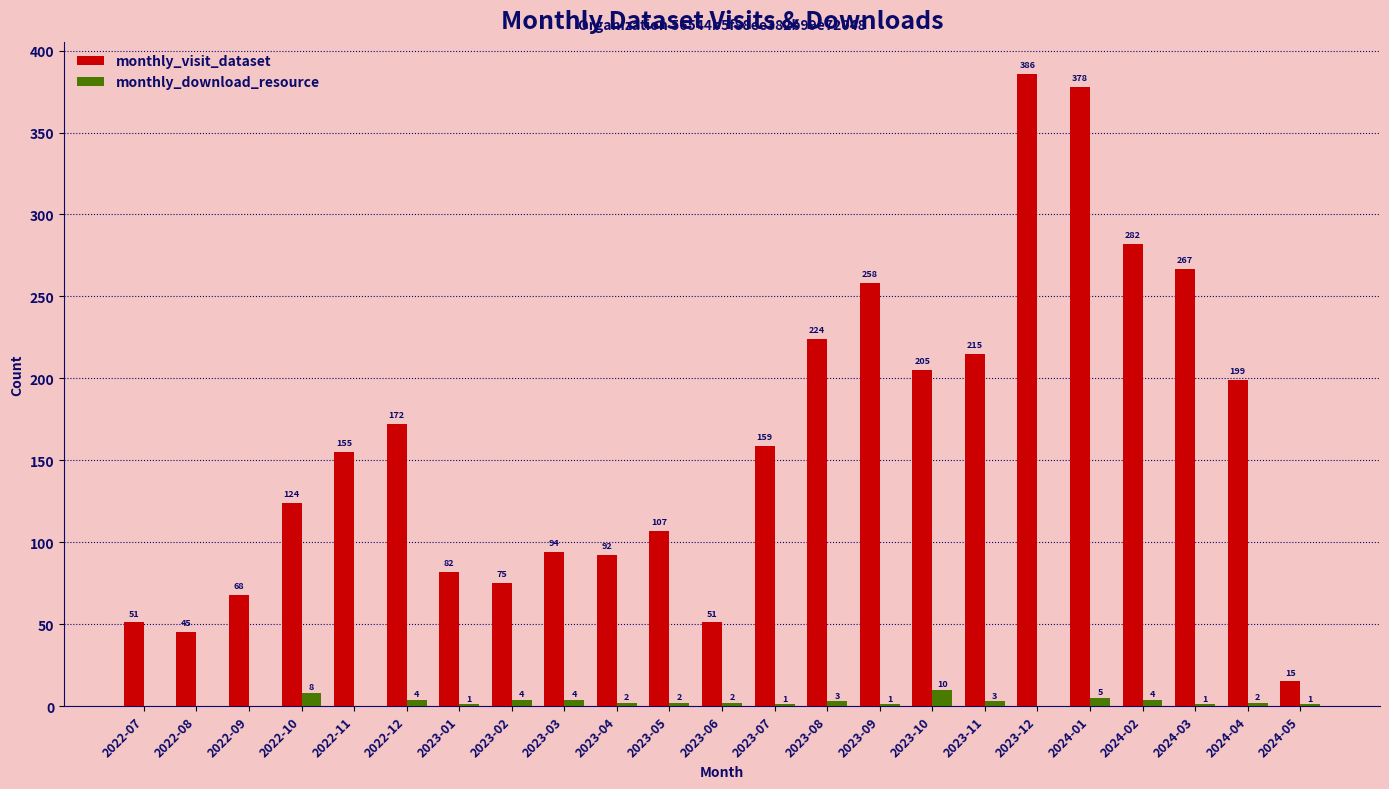

At which label is monthly_visit_dataset closest to 200?

2024-04